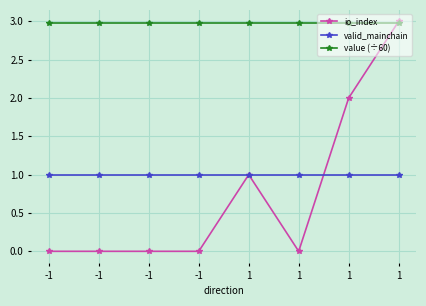

Is it true that io_index equals -1.5 at -1?

False